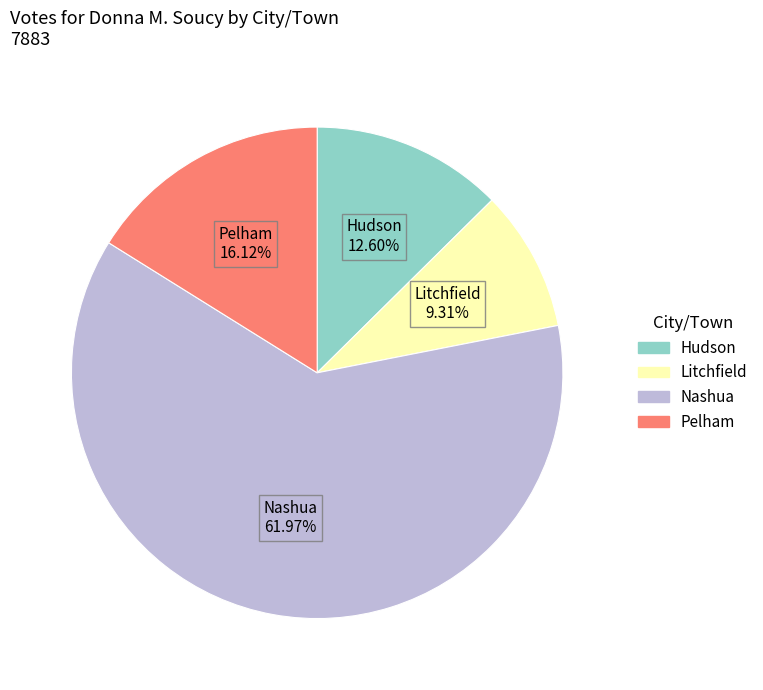

The Nashua slice represents 53% of the pie. True or false?

False